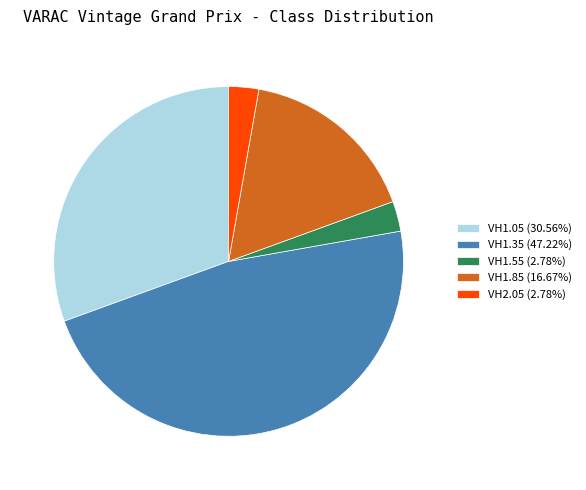

Is the sum of VH1.85 (16.67%) and VH1.35 (47.22%) greater than half?

Yes